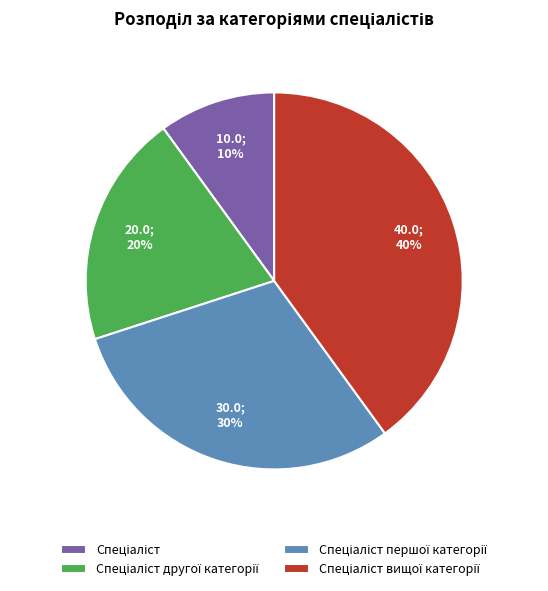

Does any single category account for the majority?

No